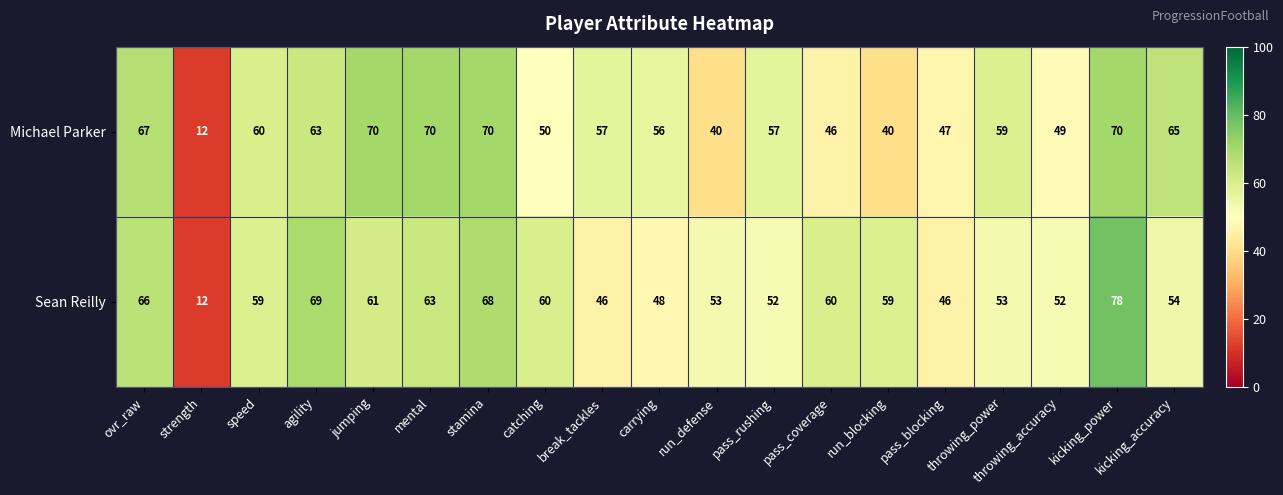

What is the minimum value for Sean Reilly?

12